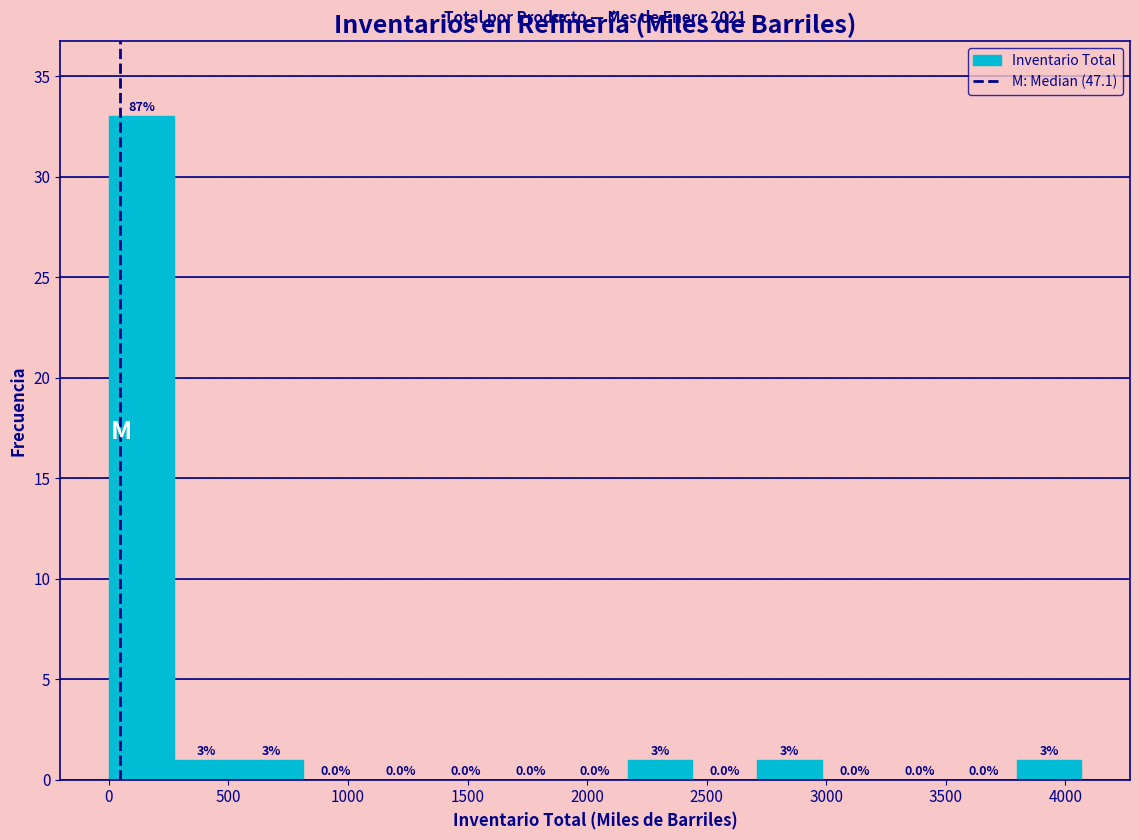

Which range on the x-axis has the tallest bar?

0 to 250